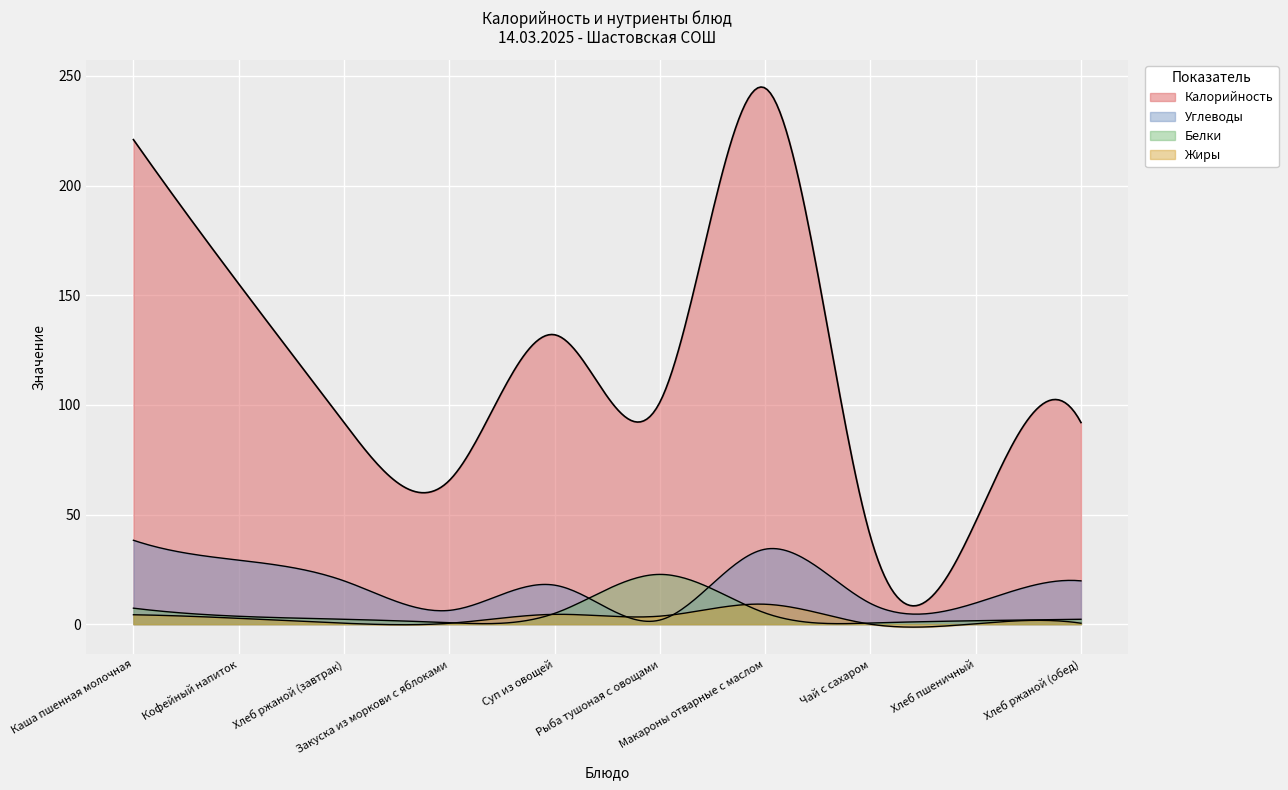

What is the value of the Калорийность point at the 3rd from the left?

92.0